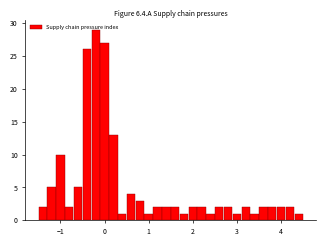

Around what value on the x-axis is the tallest bar? Give the approximate position of its centre, as read against the axis.

-0.2